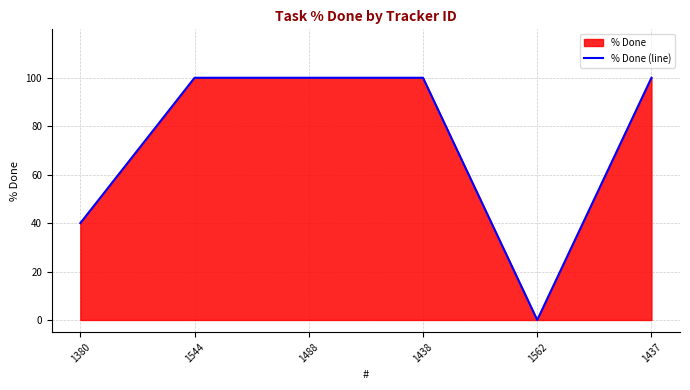

How many lines are shown in the chart?

1